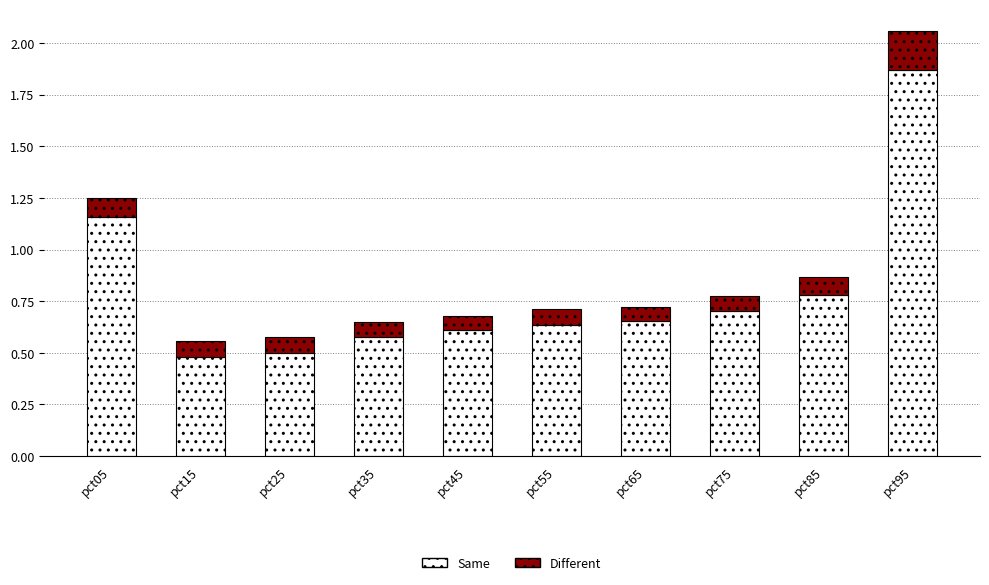

True or false: Same has a value of 0.8 at pct15.

False